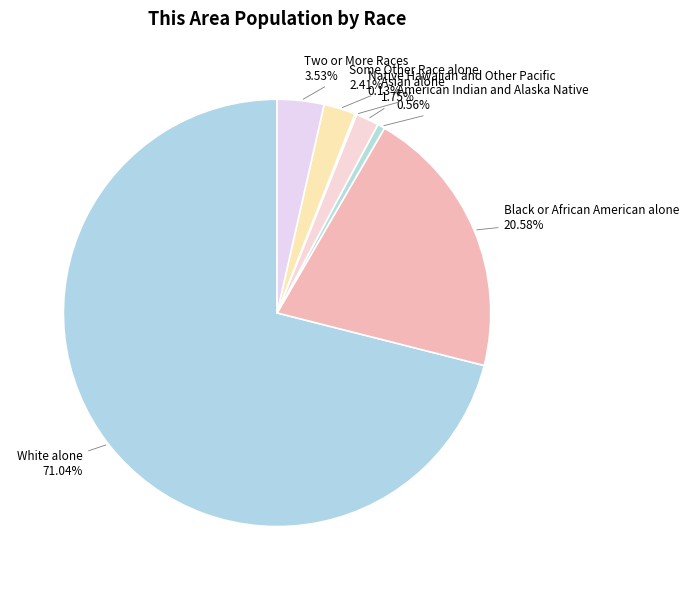

Which category has the smallest portion of the pie?

Native Hawaiian and Other Pacific